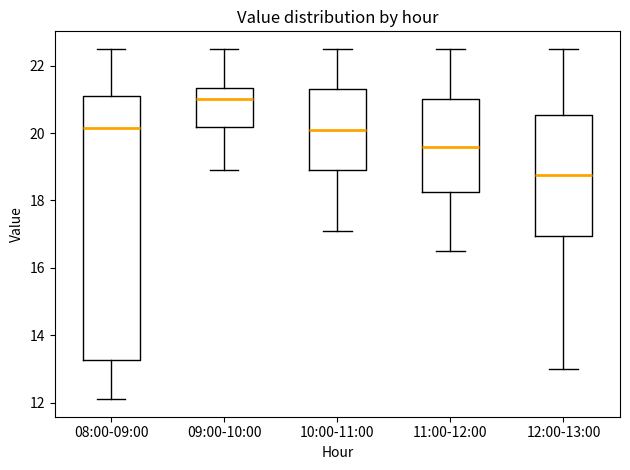

Which box is the tallest, from its lower edge to its upper edge?

08:00-09:00